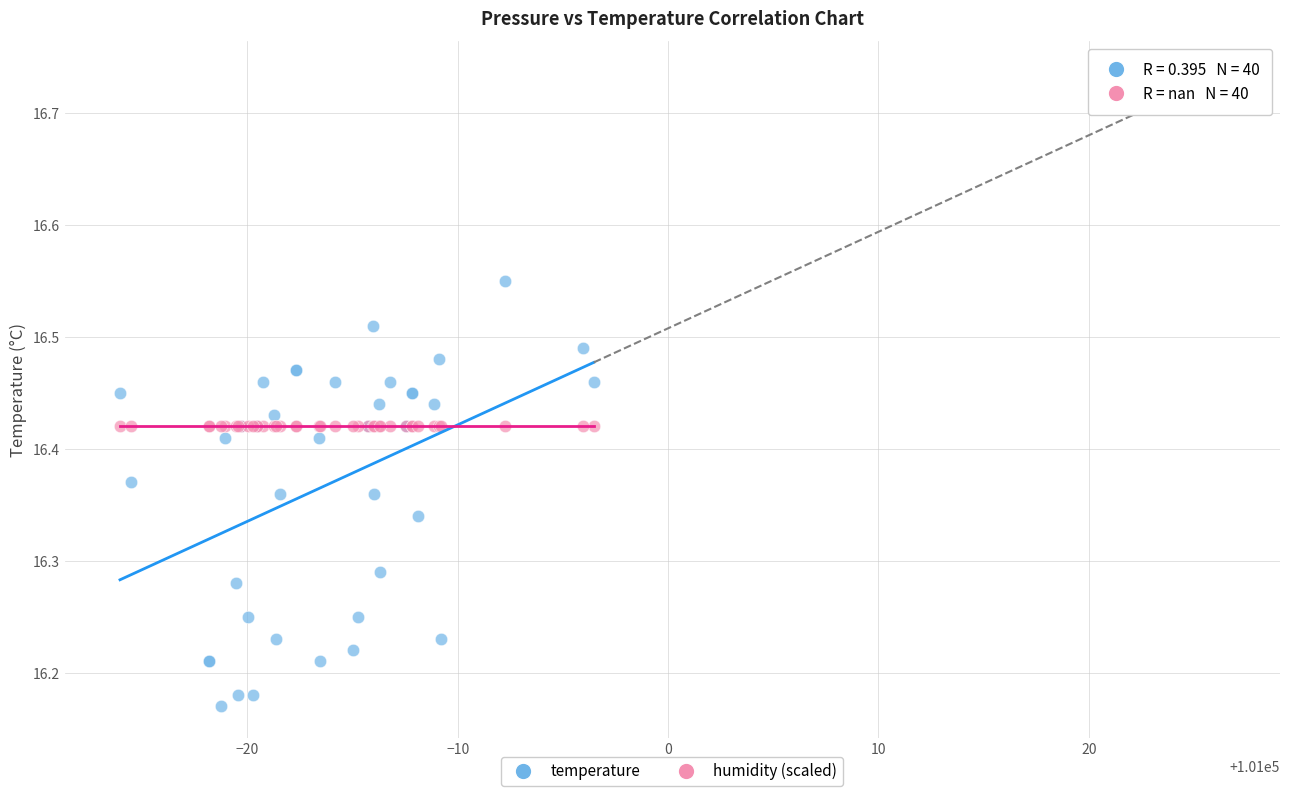

Which series reaches the maximum Y coordinate?

temperature